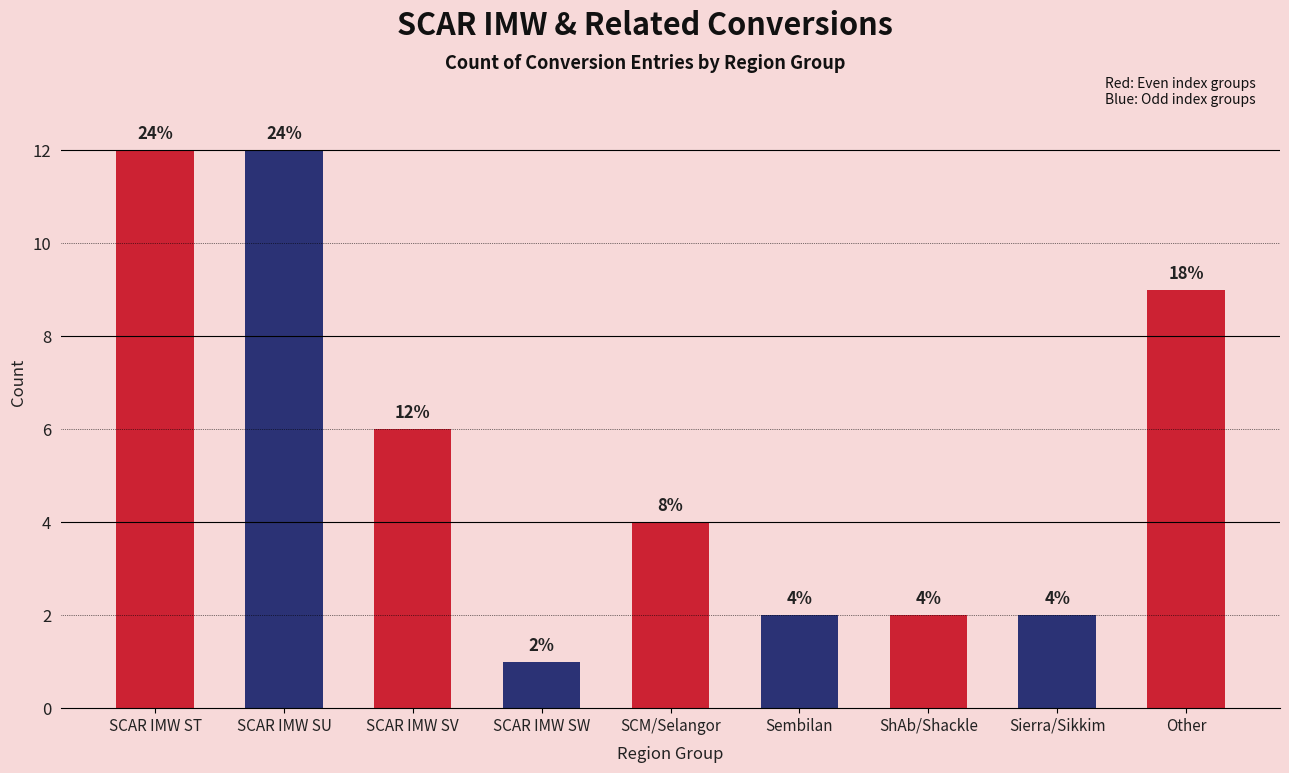

How many data points are less than 4?

4